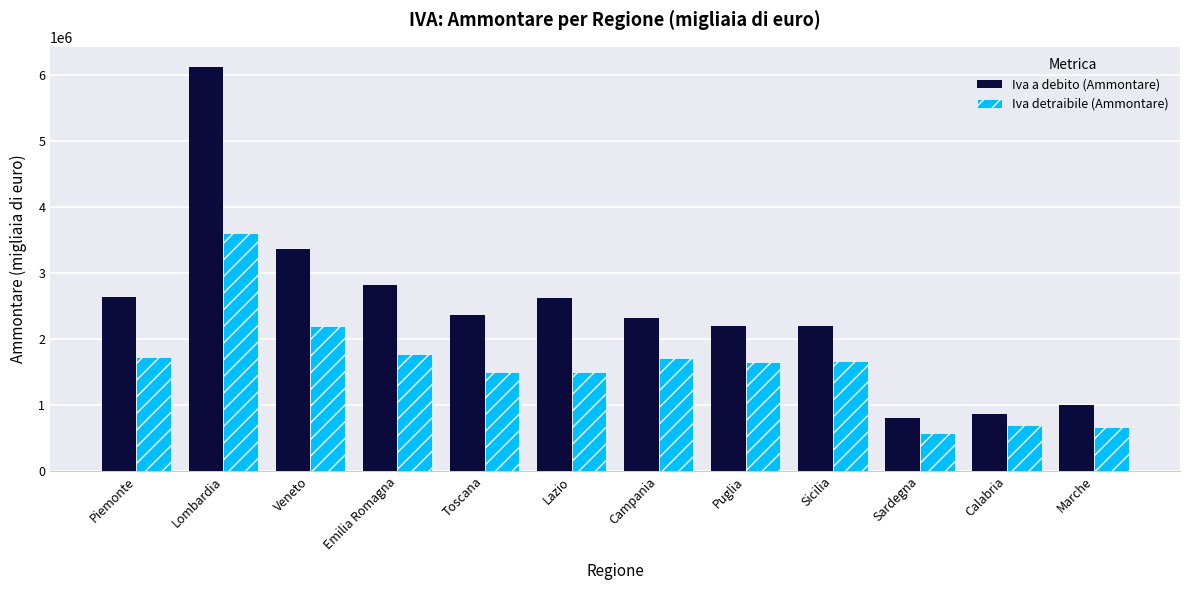

What is the difference between the maximum and minimum values in the Iva a debito (Ammontare) series?

5326989